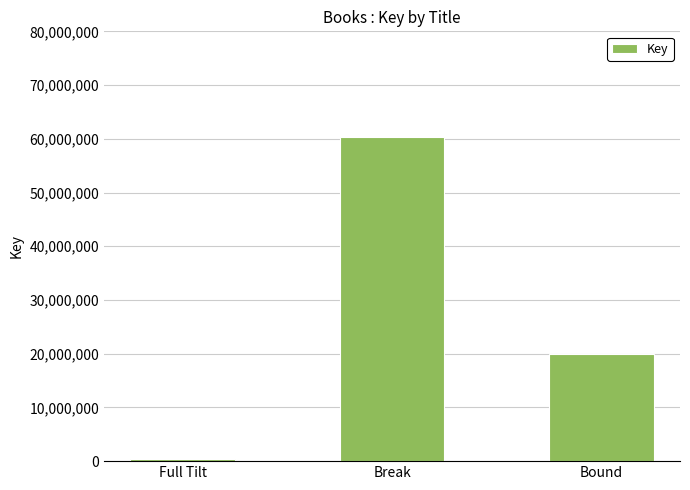

What is the label of the 2nd bar from the left?

Break